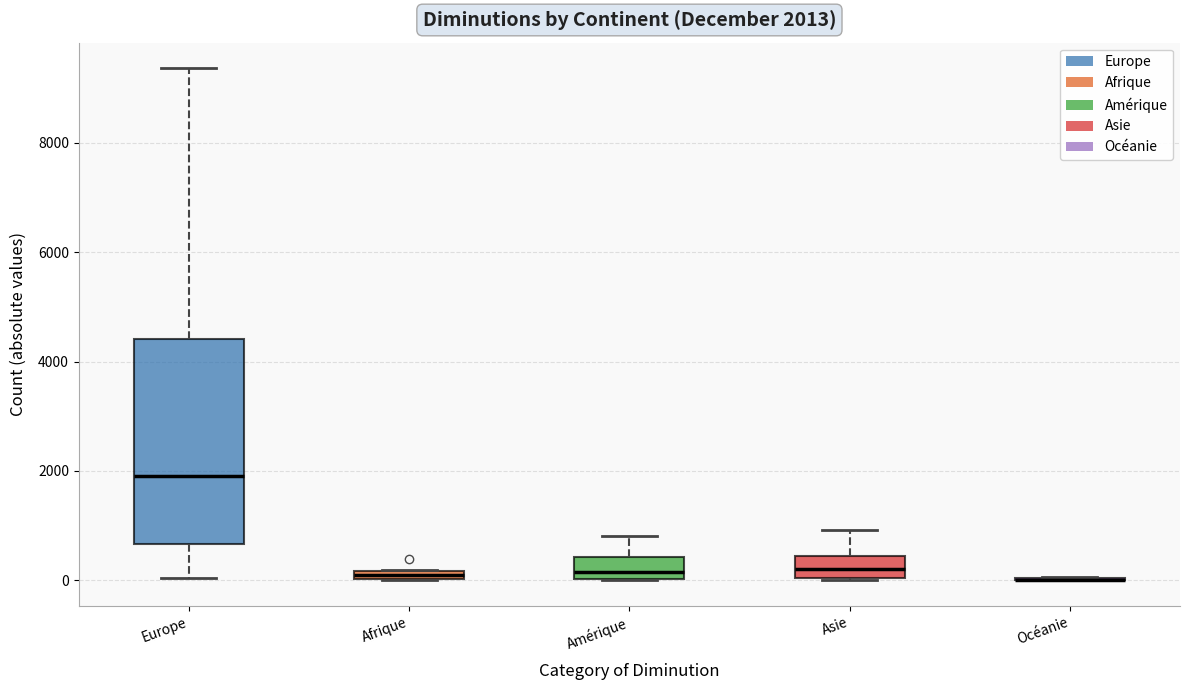

Comparing the boxes themselves (not the whiskers), which one is the tallest?

Europe